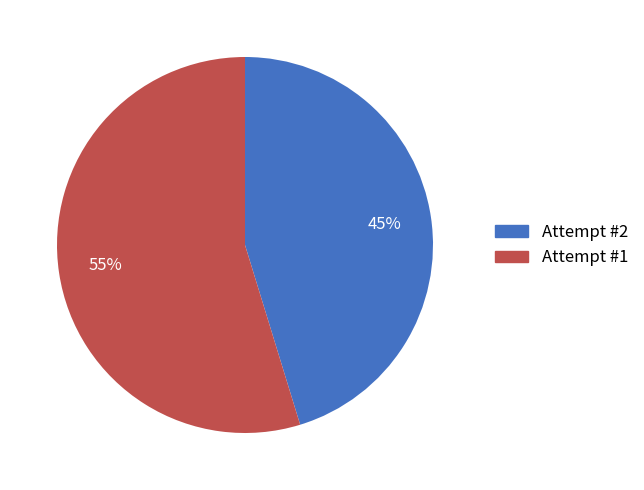

How many segments does this pie chart have?

2